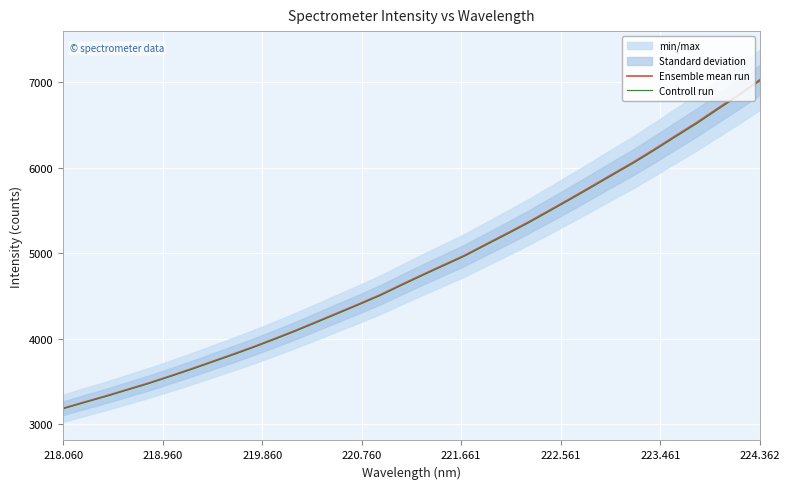

Which label corresponds to the smallest value in the chart?

218.060